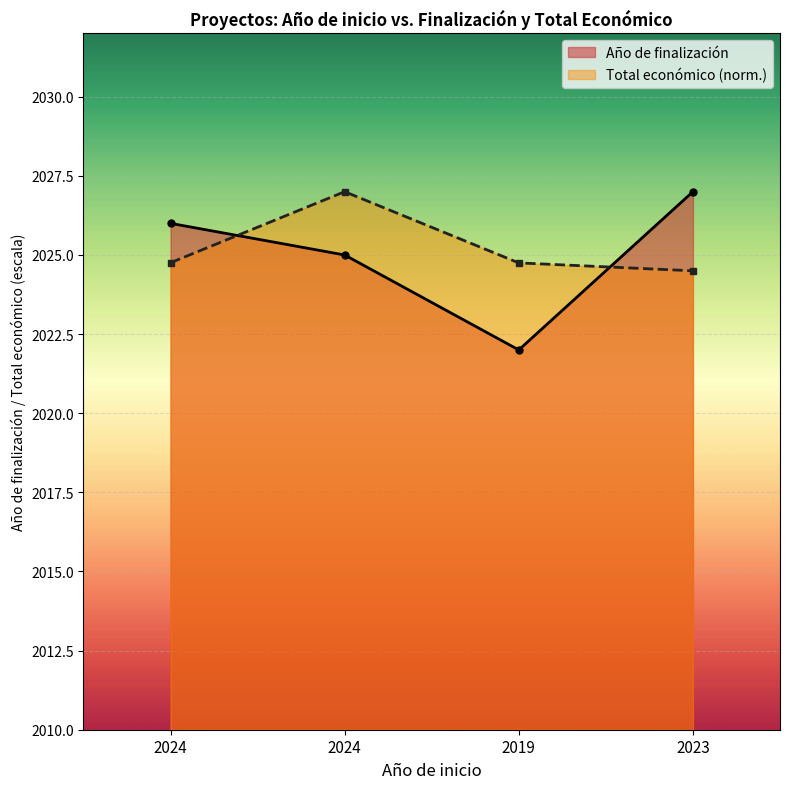

How many lines are shown in the chart?

2